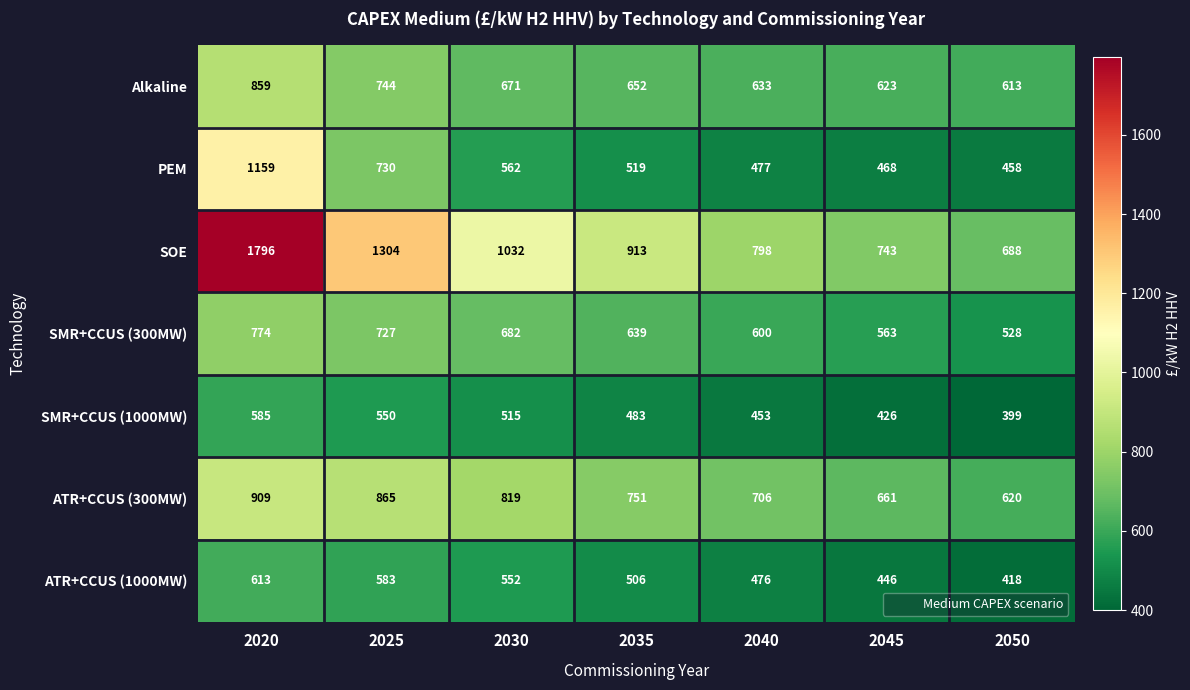

List the series in order of their peak value, lowest first.

SMR+CCUS (1000MW), ATR+CCUS (1000MW), SMR+CCUS (300MW), Alkaline, ATR+CCUS (300MW), PEM, SOE